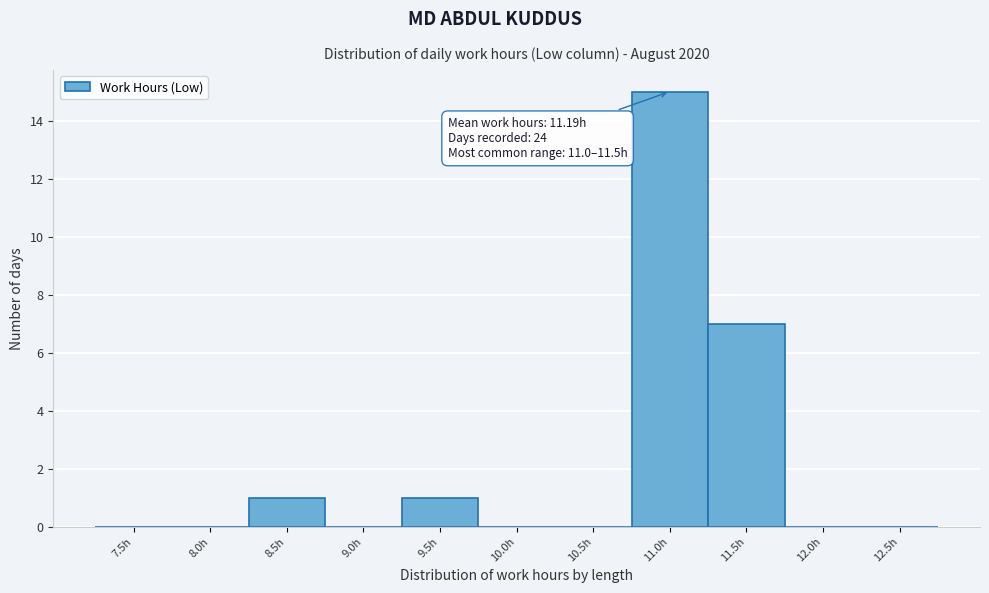

Reading left to right, transcribe all the data shown in this chart.

7.5h=0	8.0h=0	8.5h=1	9.0h=0	9.5h=1	10.0h=0	10.5h=0	11.0h=15	11.5h=7	12.0h=0	12.5h=0